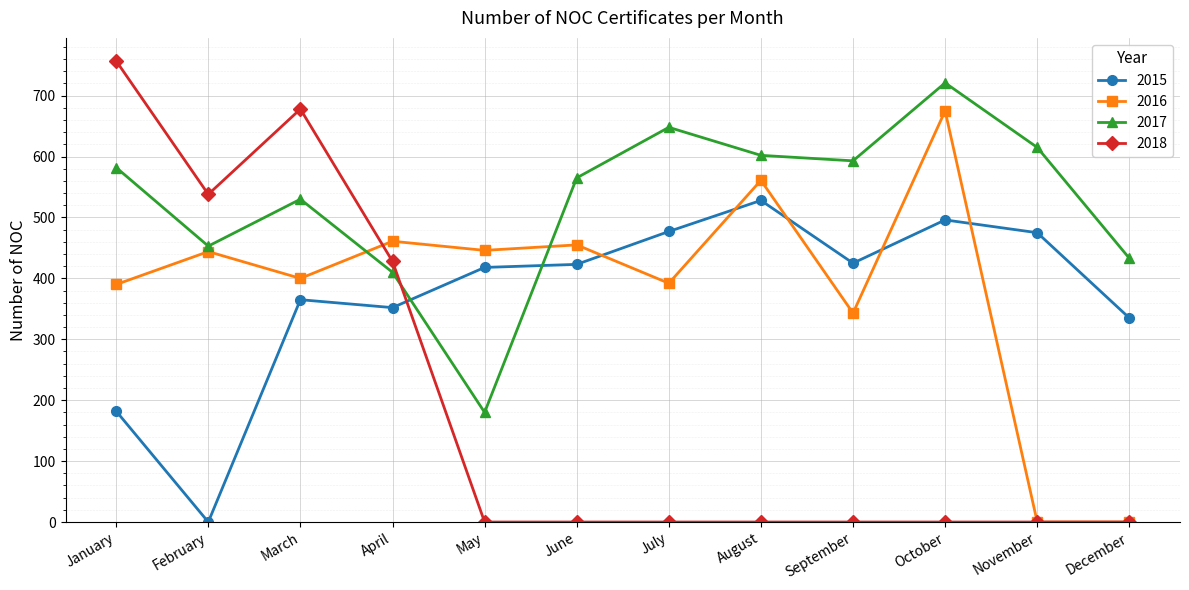

What is the highest value of the 2018 series?

757